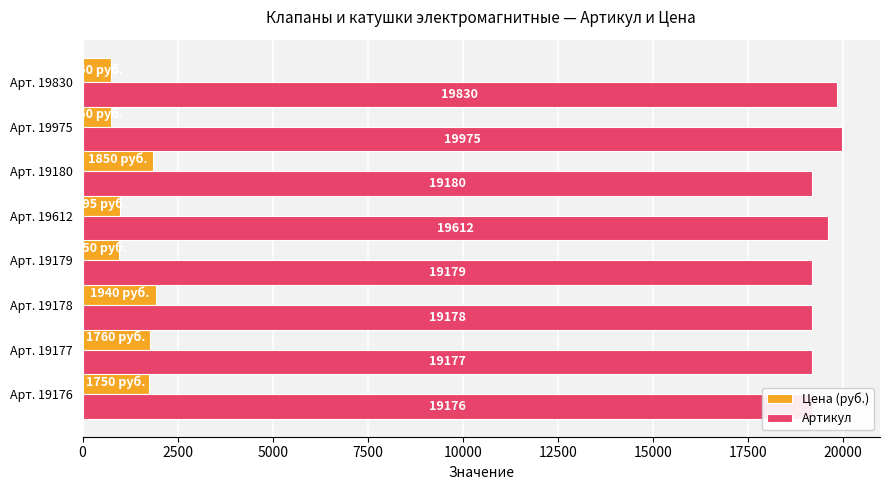

Is it true that Артикул equals 10950 at Арт. 19180?

False